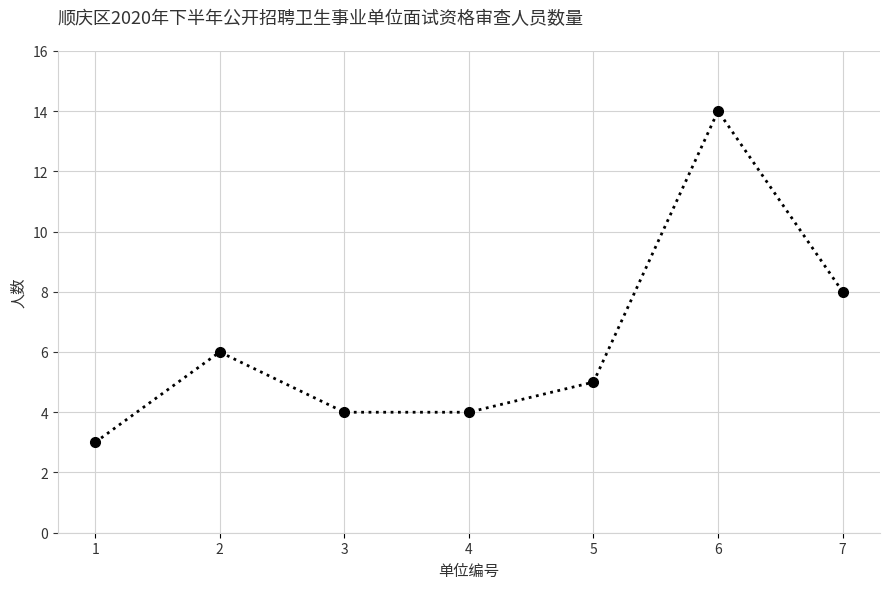

What is the greatest value displayed?

14